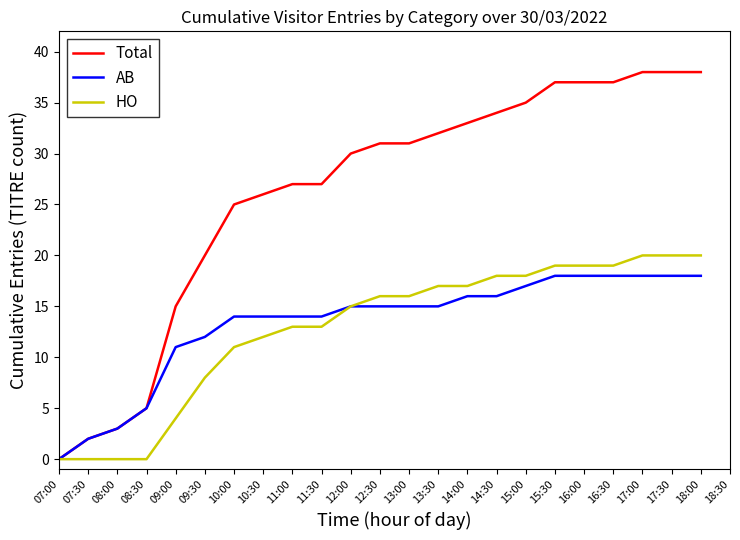

Is it true that AB equals 8 at 10:30?

False